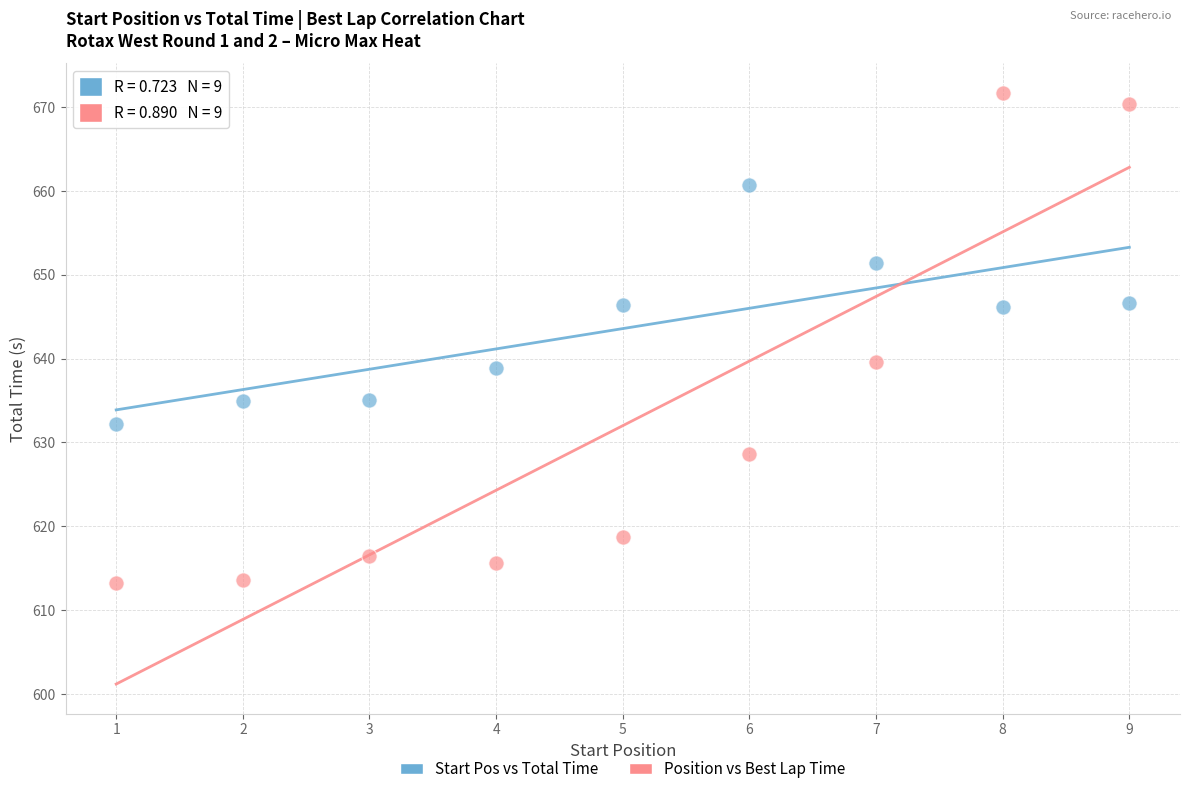

Which series has the widest spread of Y values?

Position vs Best Lap Time